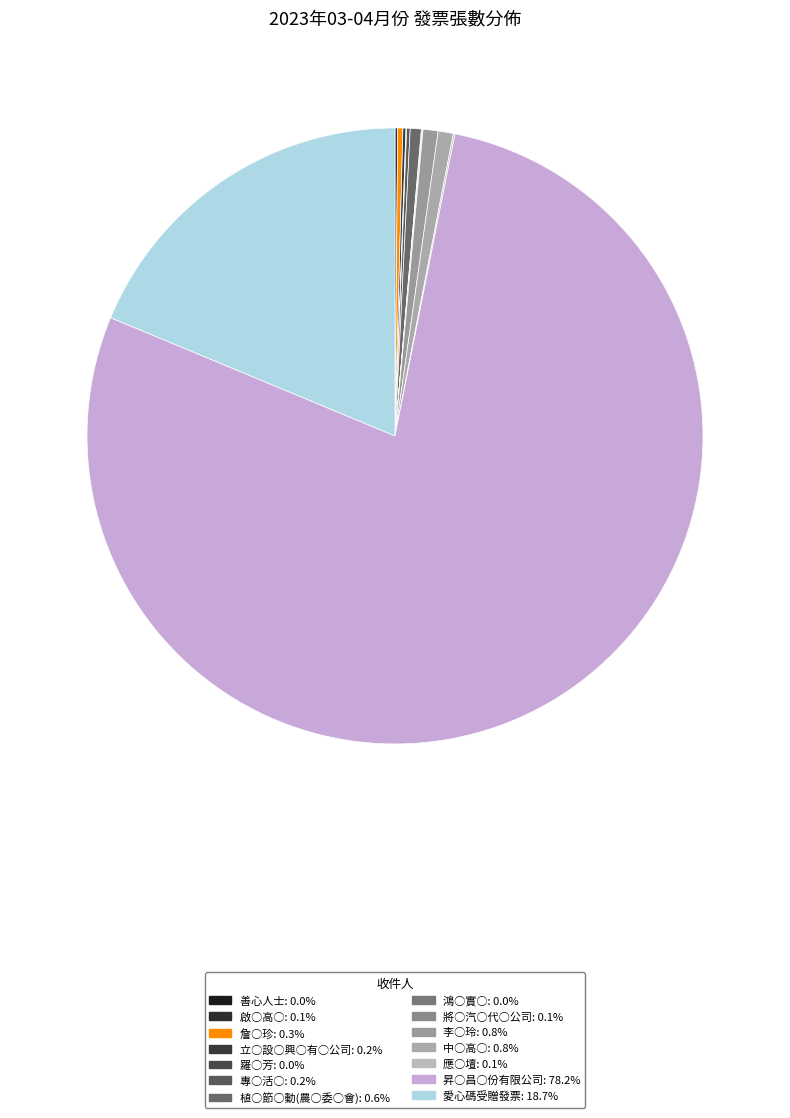

Rank the categories by value from lowest to highest.

善心人士, 羅○芳, 鴻○實○, 將○汽○代○公司, 應○壇, 啟○高○, 立○設○興○有○公司, 專○活○, 詹○珍, 植○節○動(農○委○會), 李○玲, 中○高○, 愛心碼受贈發票, 昇○昌○份有限公司